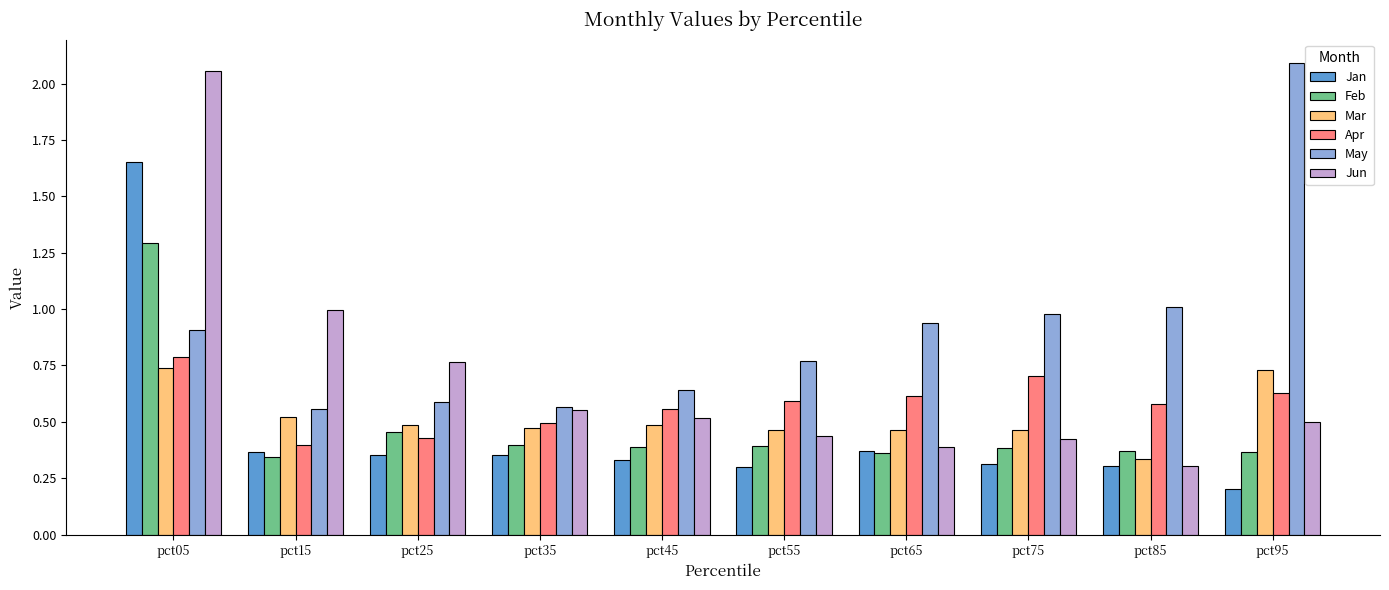

At how many categories does at least one series exceed 0?

10